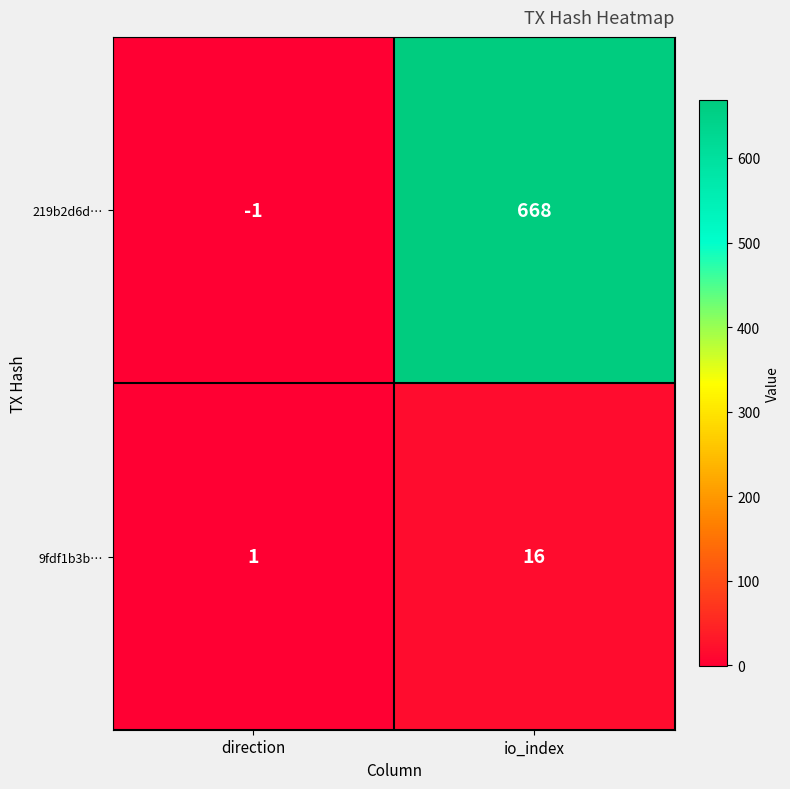

Reading right to left, extract all data points from this chart.

219b2d6d…: io_index=668	direction=-1
9fdf1b3b…: io_index=16	direction=1